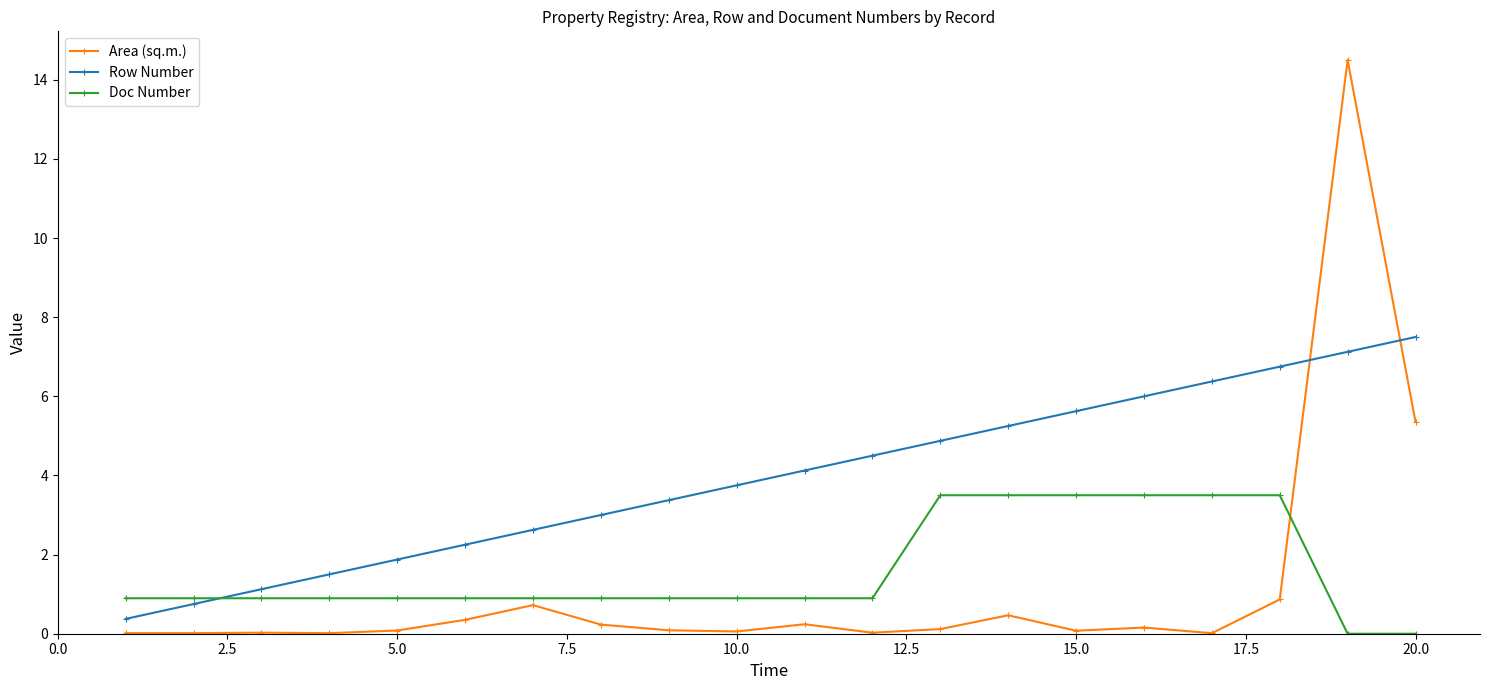

What are all the series names shown in the legend?

Area (sq.m.), Row Number, Doc Number